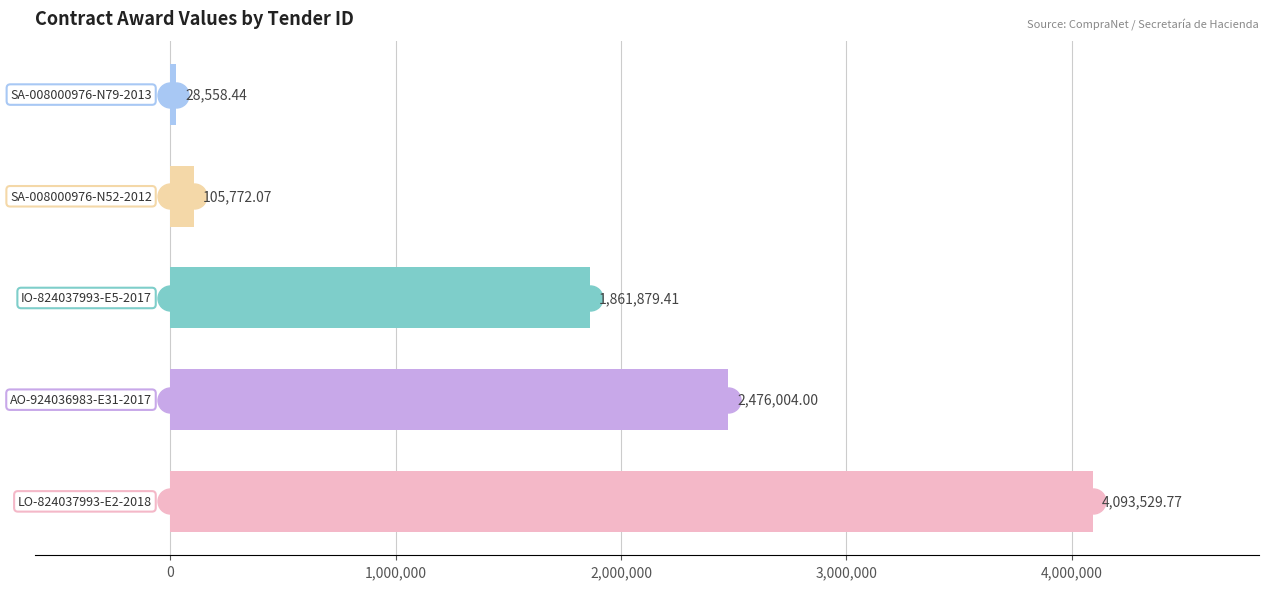

What is the difference between the maximum and minimum values?

4064971.3